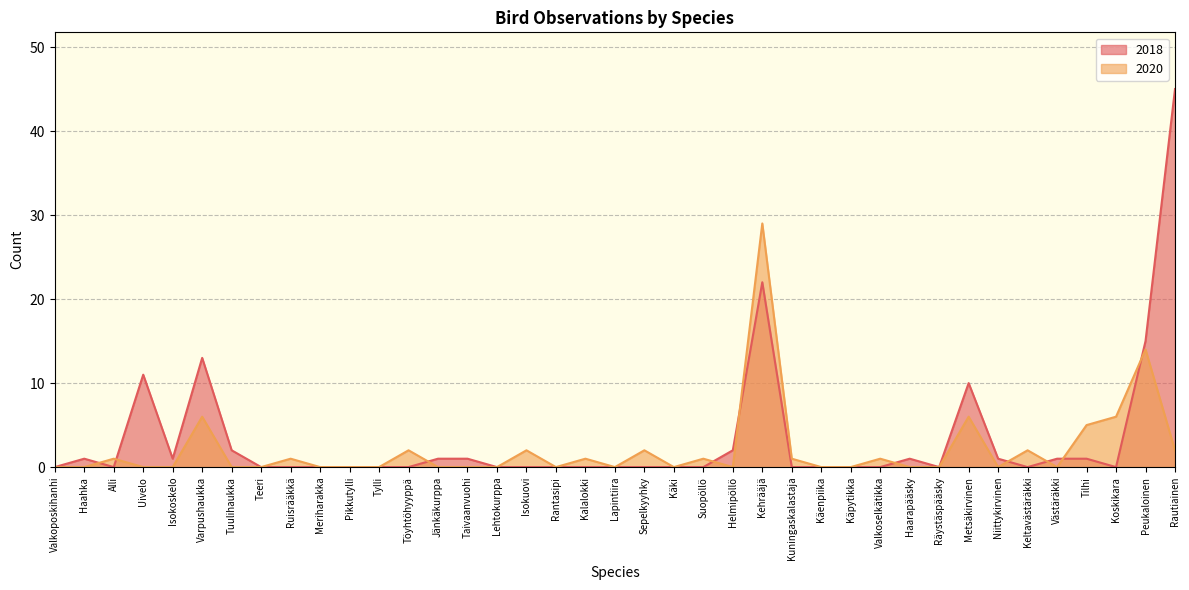

What is the total value across all series at Kalalokki?

1